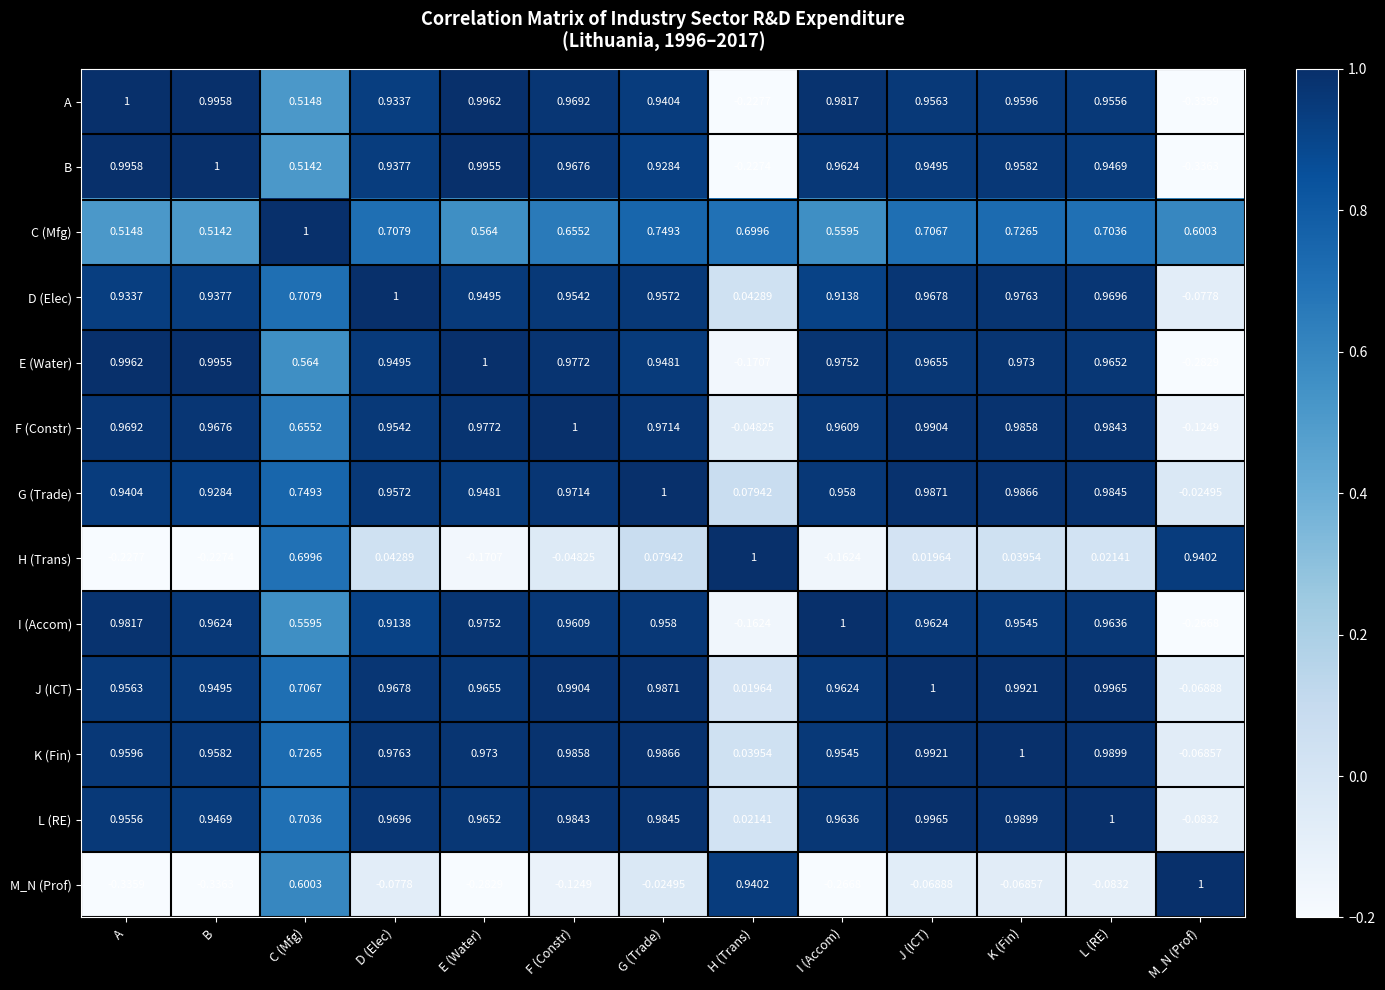

Which series changed the most between A and J (ICT)?

M_N (Prof)